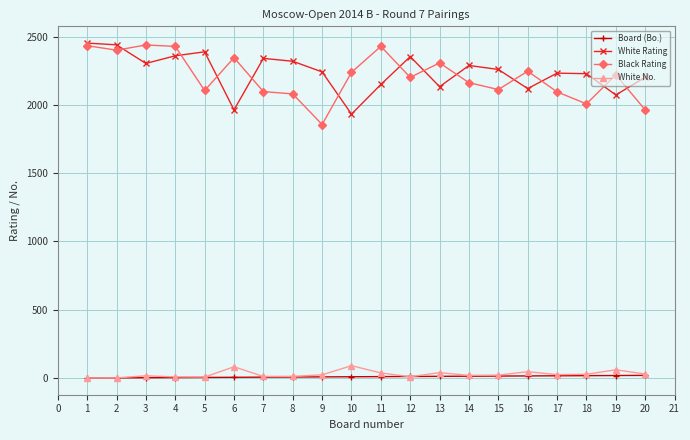

True or false: Black Rating has more than 2 points higher than both neighbors.

True